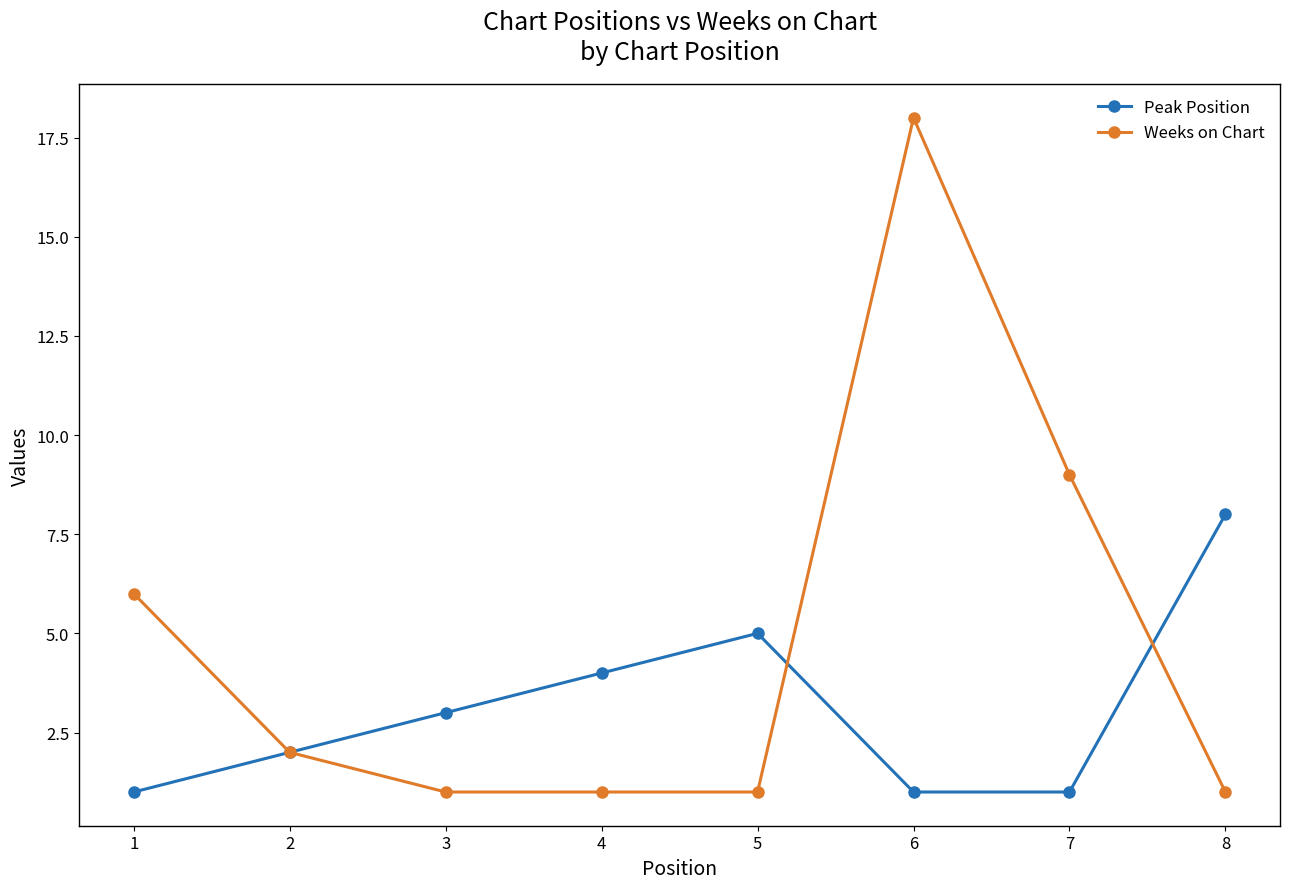

True or false: Weeks on Chart has a value of 29 at 6.

False